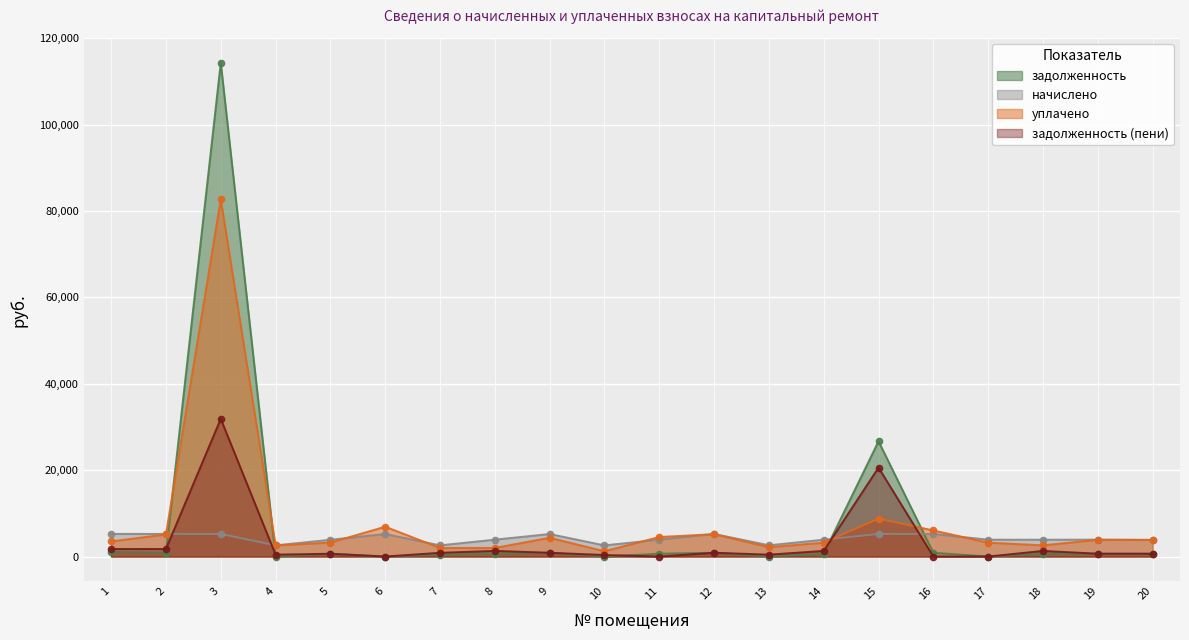

True or false: начислено and задолженность cross at least once.

True